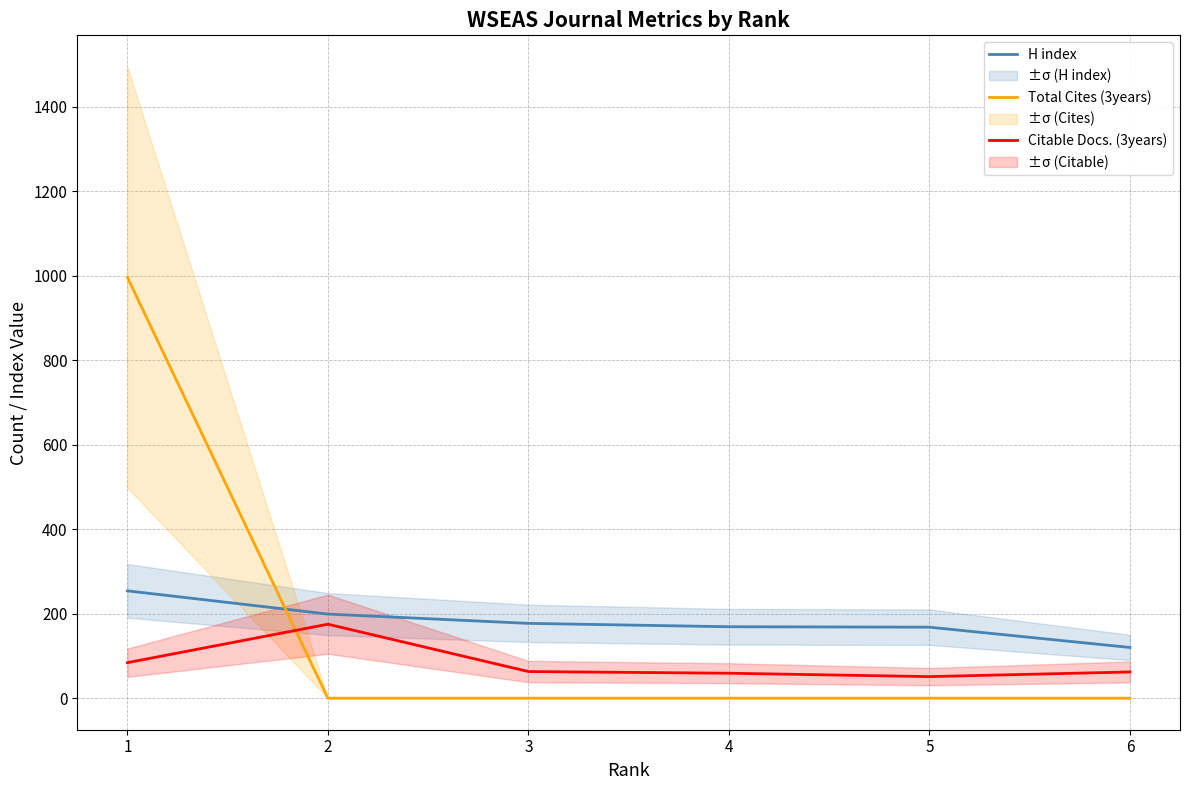

What is the spread (max minus min) of values at 3?

177